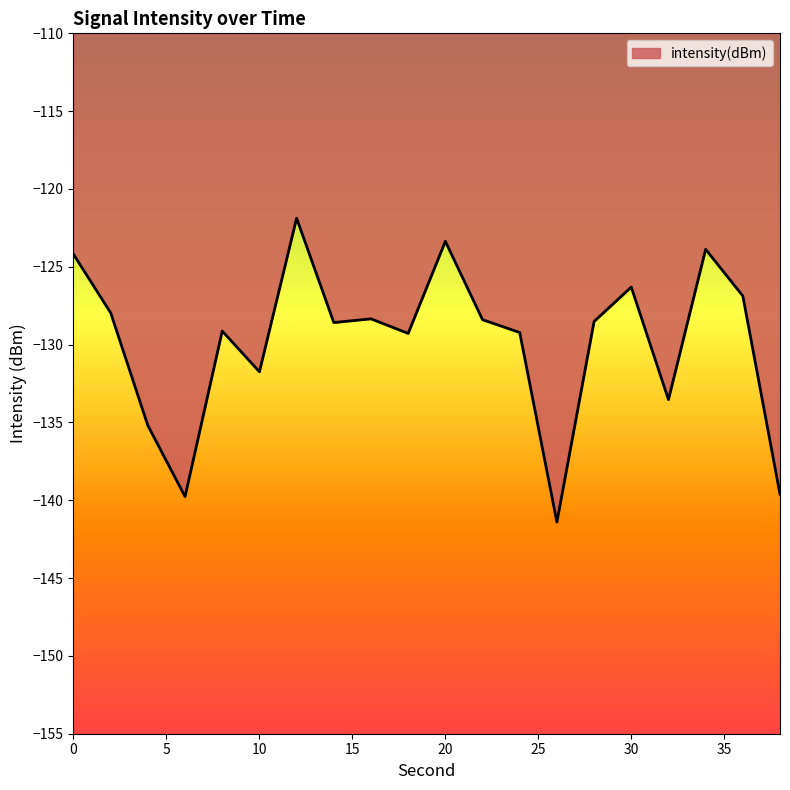

What is the minimum value shown in the chart?

-141.4